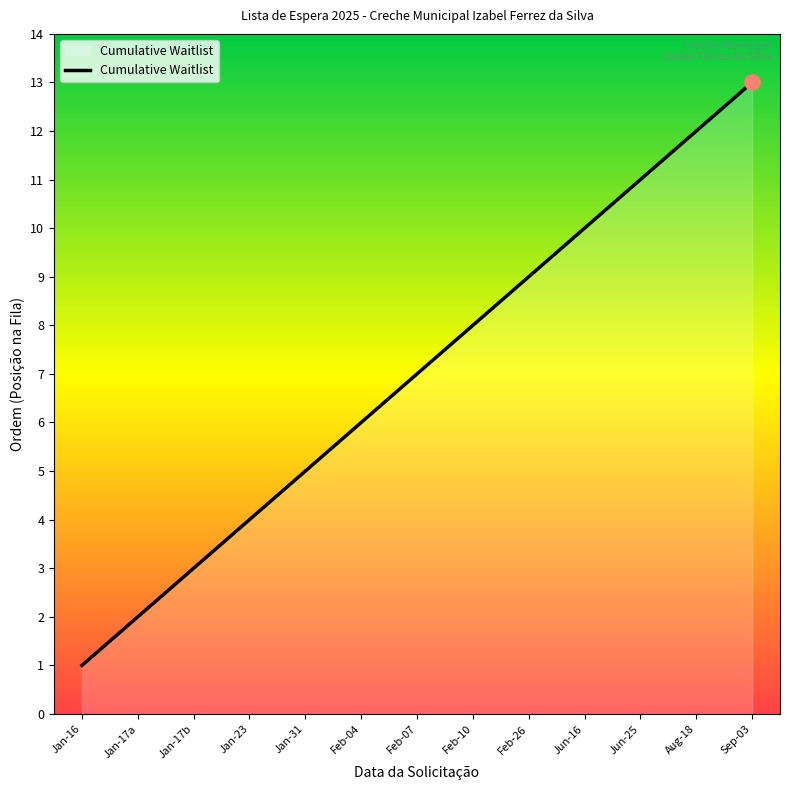

Approximately how many times larger is the value at Sep-03 compared to Jun-25?

1.2